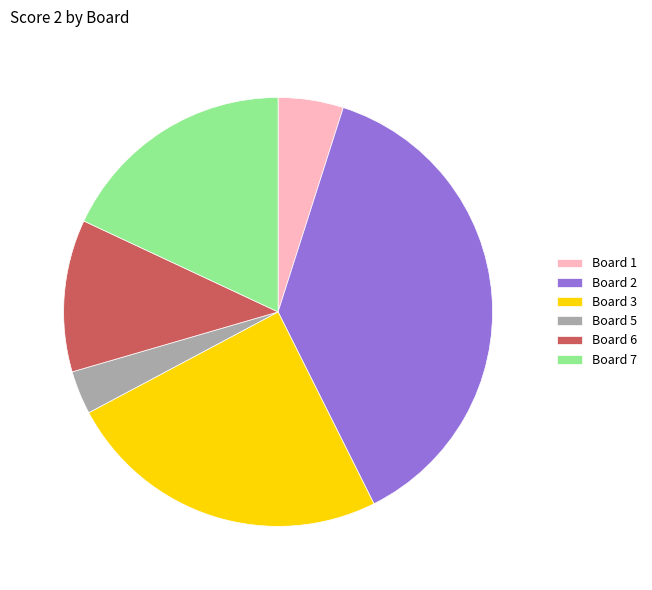

Does Board 3 represent more than half of the total?

No